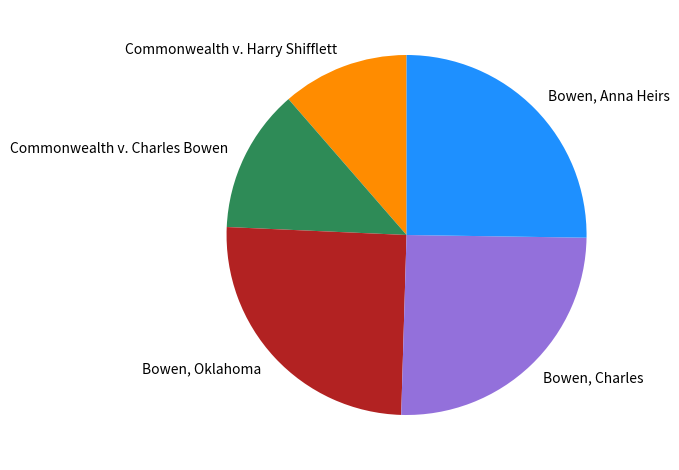

Do Bowen, Charles and Commonwealth v. Harry Shifflett together represent more than half of the pie?

No